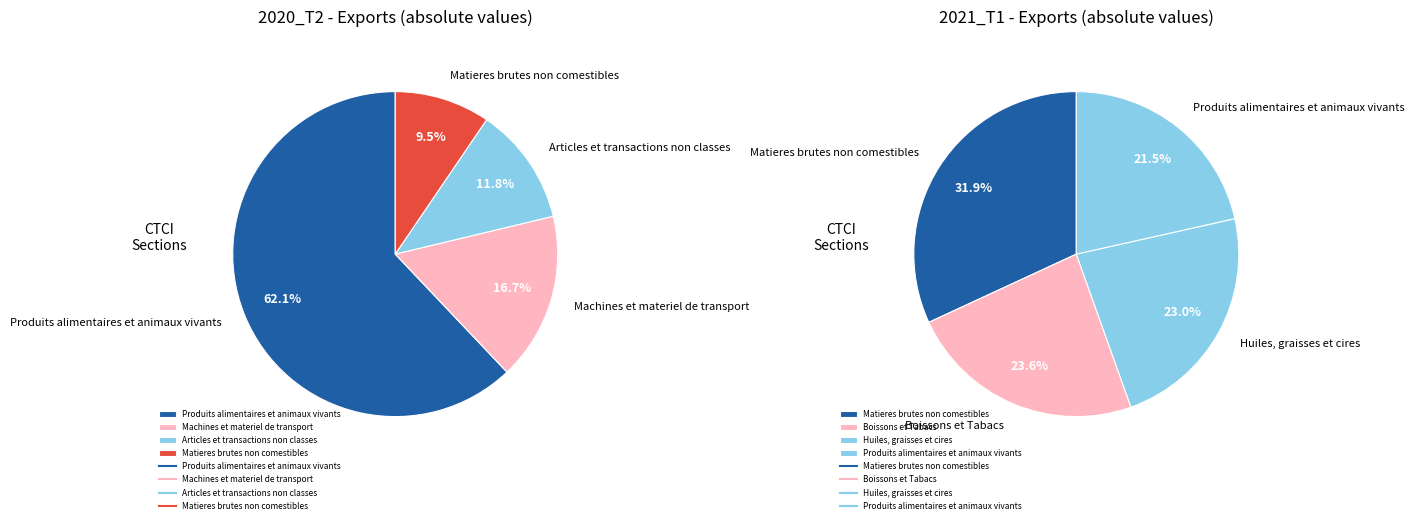

Is it true that values_2021_T1 is 14% of the pie?

True